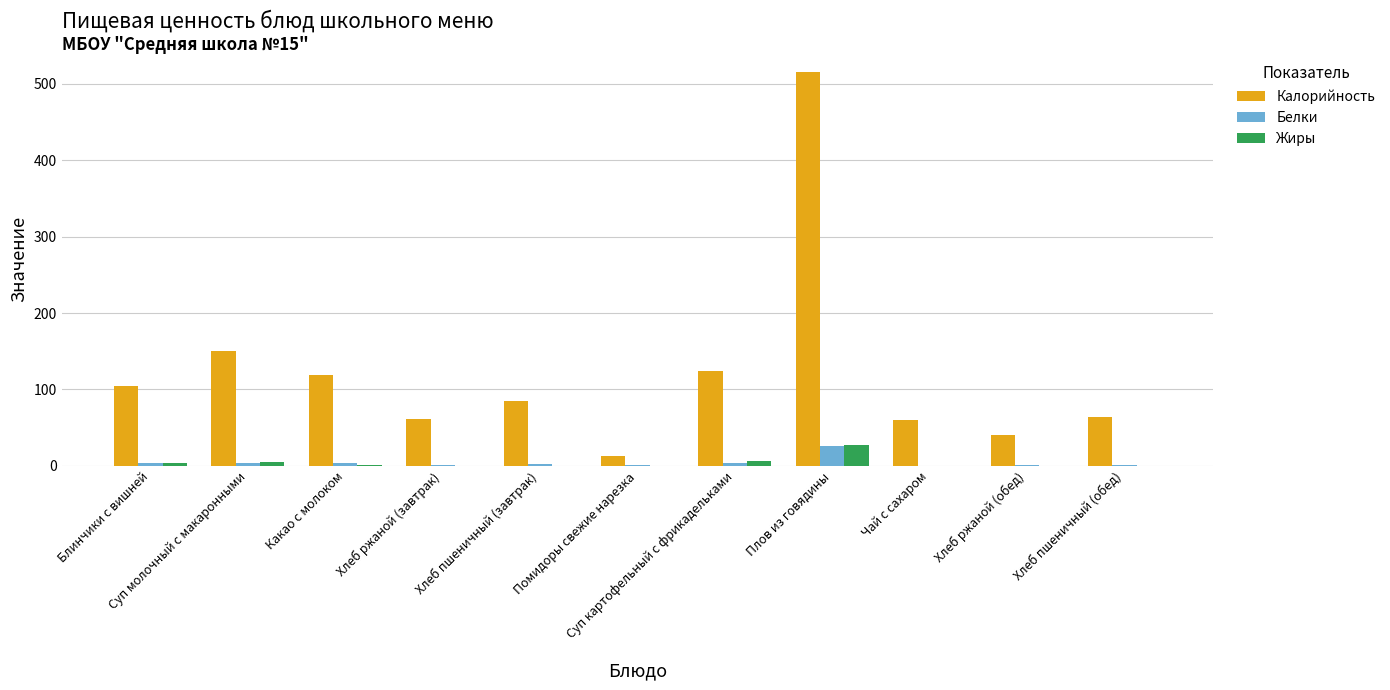

Between Помидоры свежие нарезка and Суп картофельный с фрикадельками, which series saw the biggest shift?

Калорийность